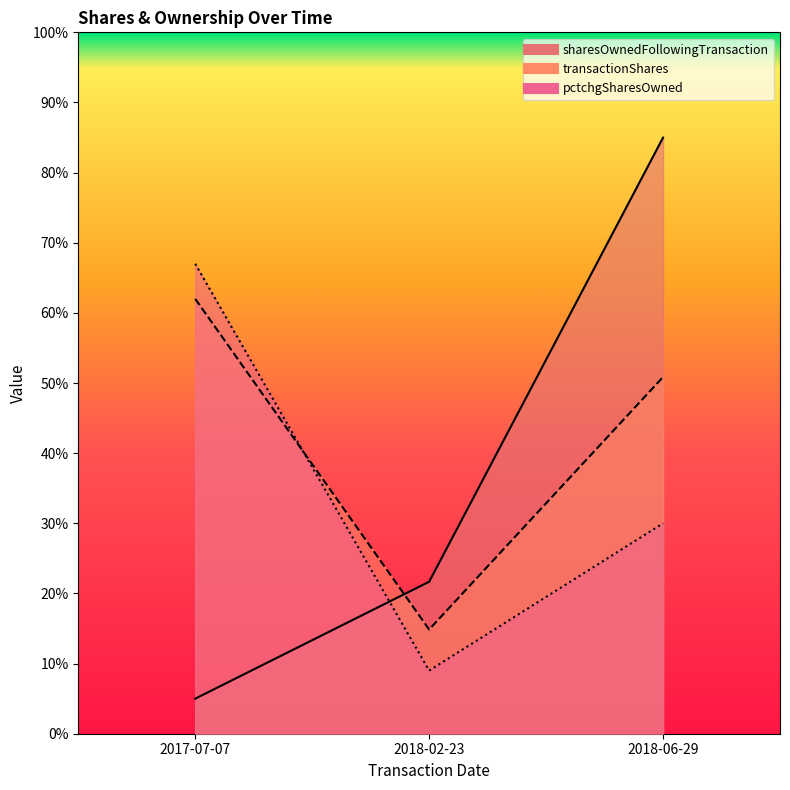

The value of transactionShares at 2017-07-07 is 98.8. True or false?

False